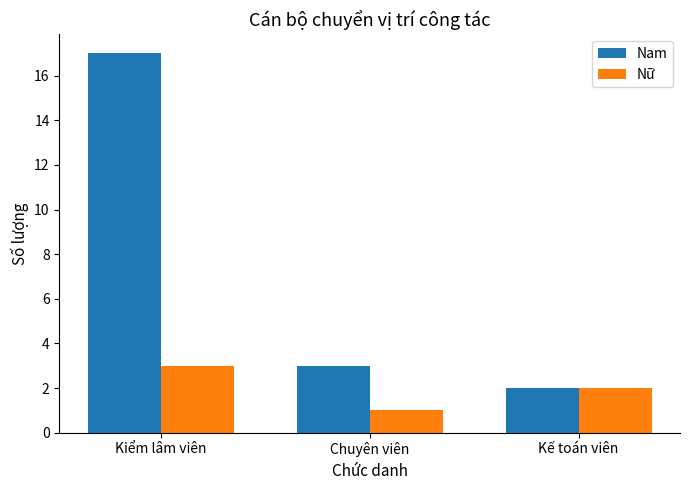

At which label does Nam reach its peak?

Kiểm lâm viên